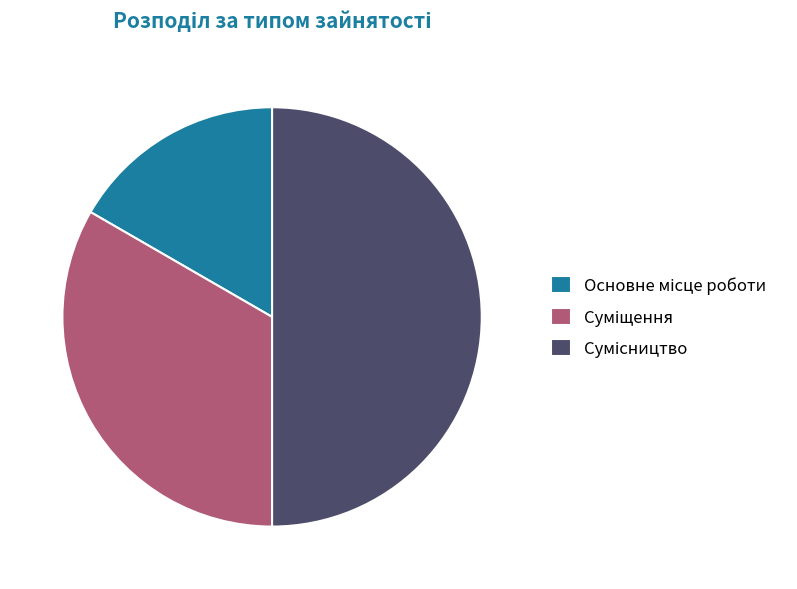

What is the smallest slice in the pie chart?

Основне місце роботи